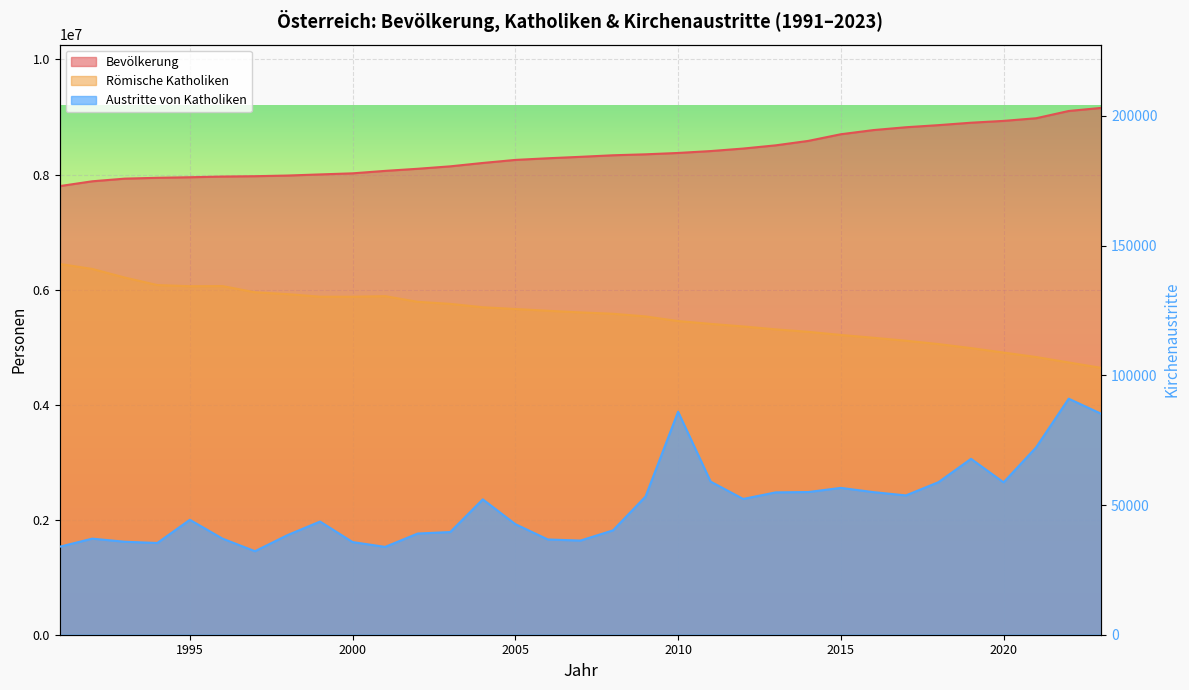

List the labels in order of Austritte von Katholiken value, smallest first.

1997, 2001, 1991, 1994, 2000, 1993, 2007, 2006, 1992, 1996, 1998, 2002, 2003, 2008, 2005, 1999, 1995, 2004, 2012, 2009, 2017, 2013, 2016, 2014, 2015, 2020, 2018, 2011, 2019, 2021, 2023, 2010, 2022